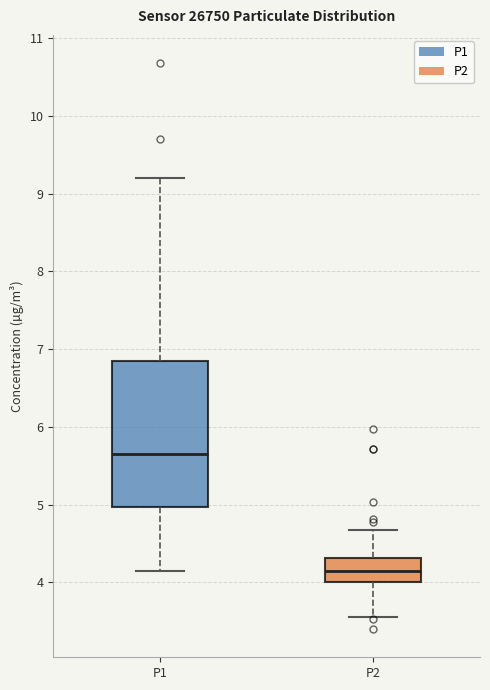

Where does the median line of the box for P1 sit on the y-axis? The values are not printed on the chart, so give them approximately, as read against the axis.

5.7